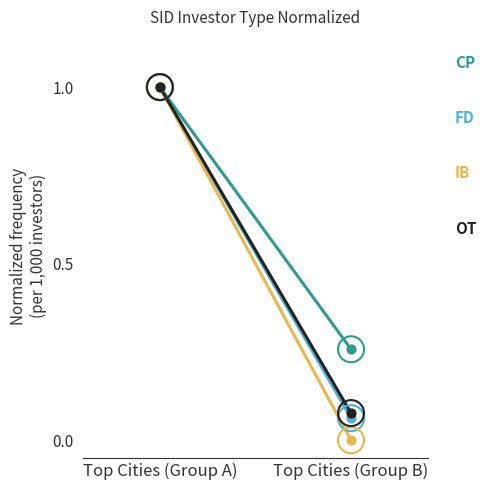

Which series has the largest total across all categories?

CP (Corporate)